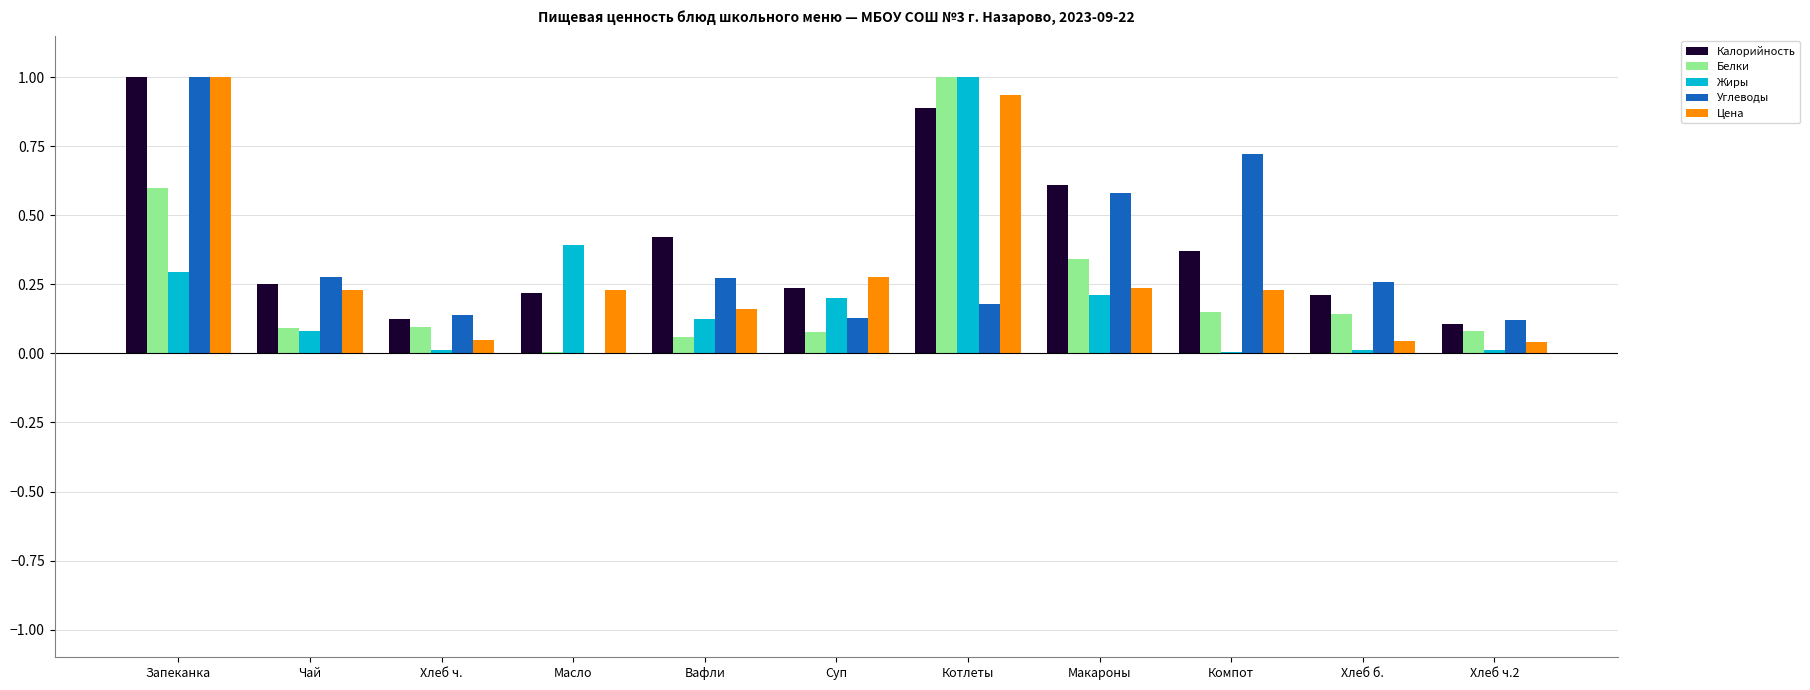

What is the sum of all Калорийность values?

4.4